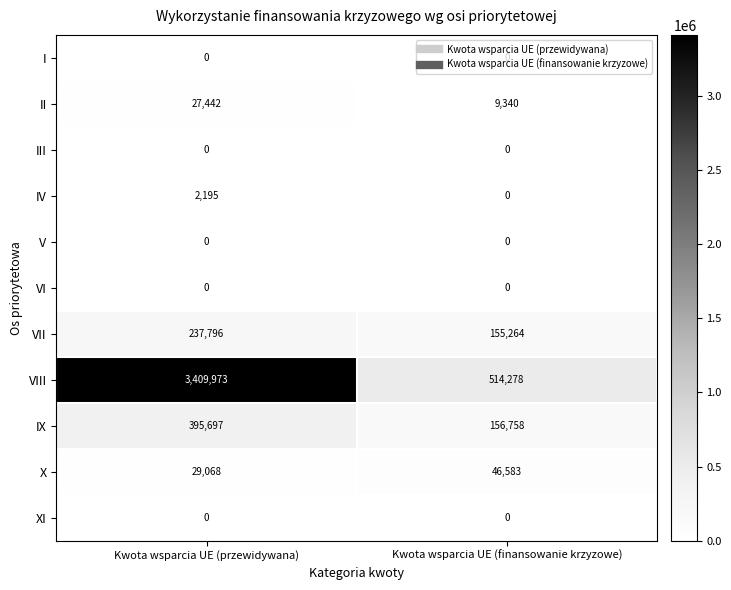

Count the number of categories in the chart.

2